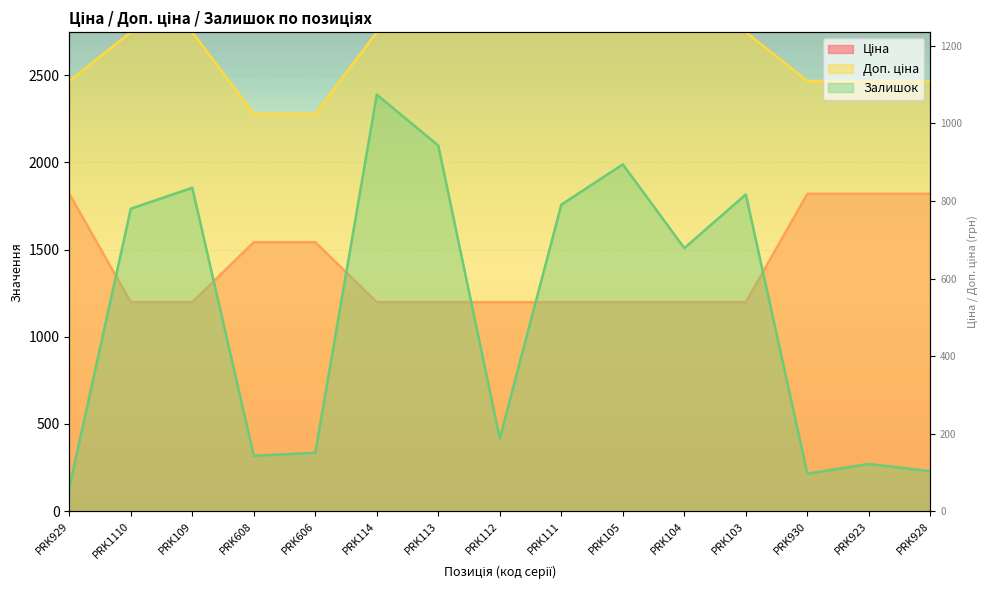

What is the lowest value of the Залишок series?

135.0